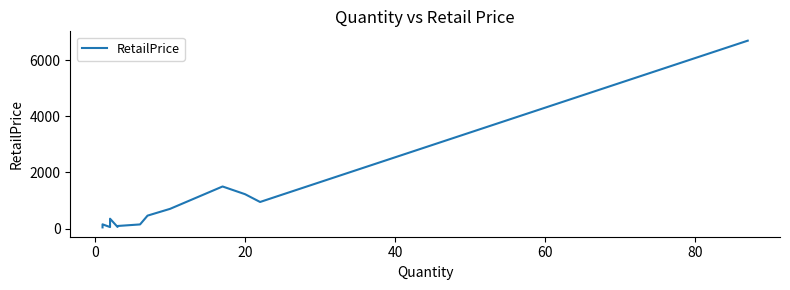

What is the sum of all values?

13971.8